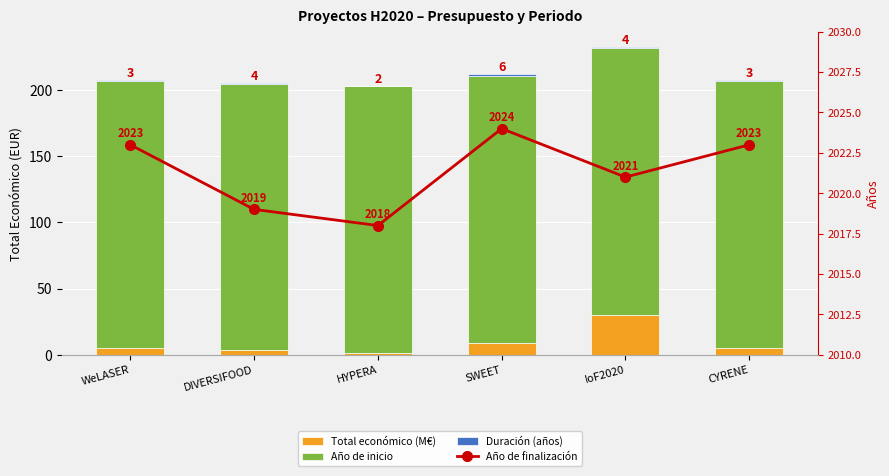

At which category is the sum across all series the highest?

IoF2020